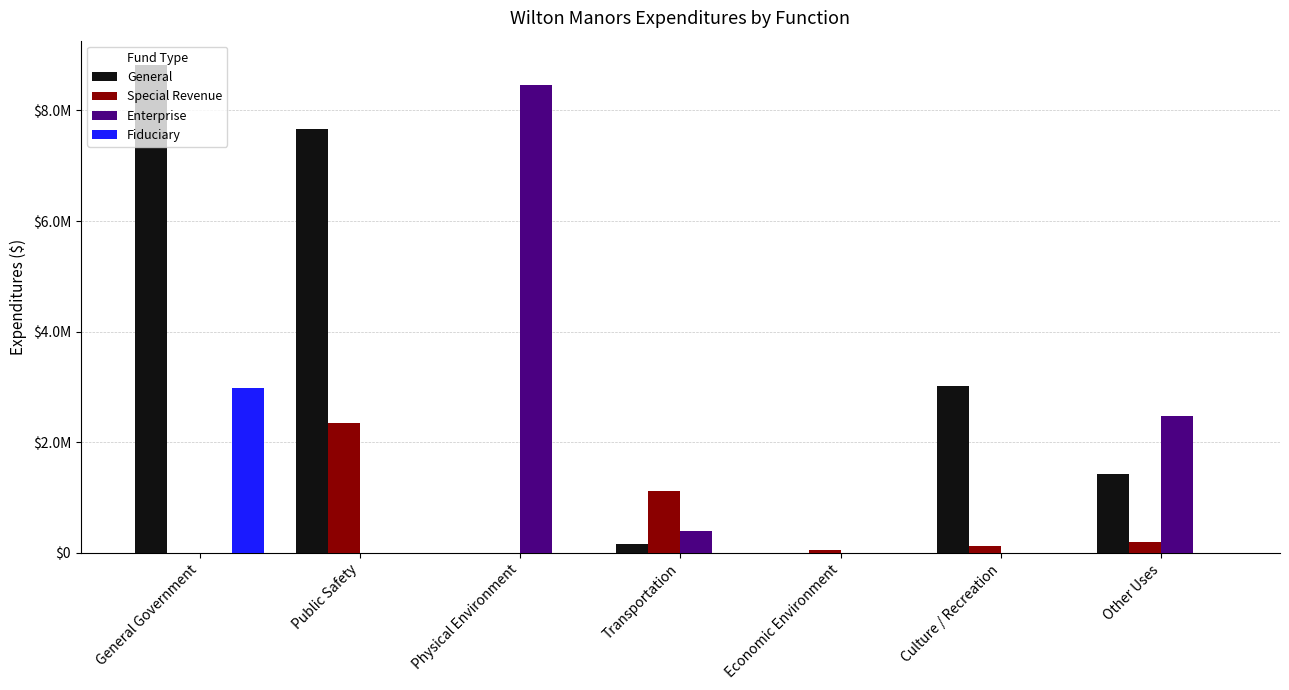

What are all the series names shown in the legend?

General, Special Revenue, Enterprise, Fiduciary